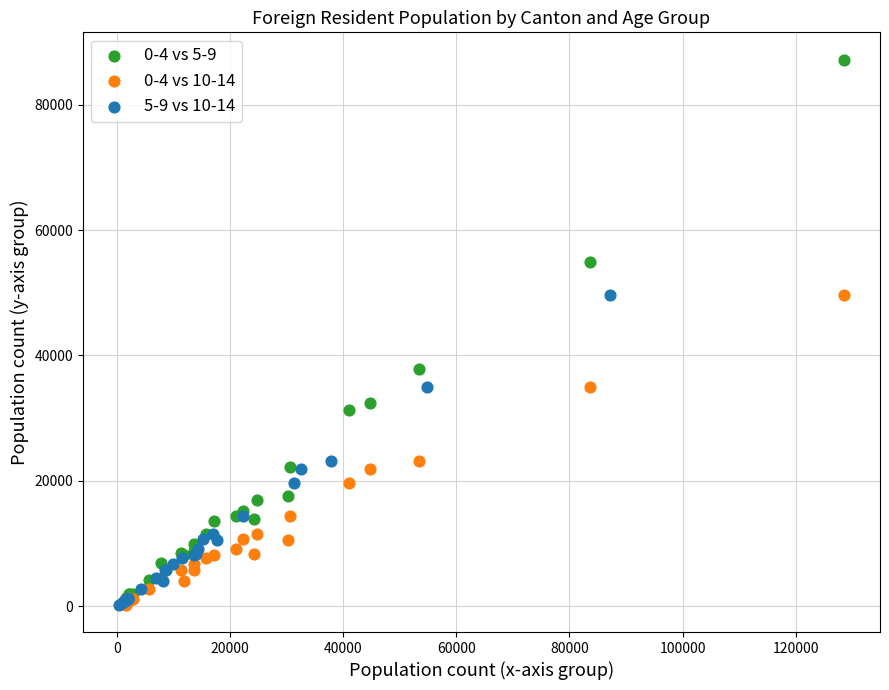

What are all the series names shown in the legend?

0-4 vs 5-9, 0-4 vs 10-14, 5-9 vs 10-14